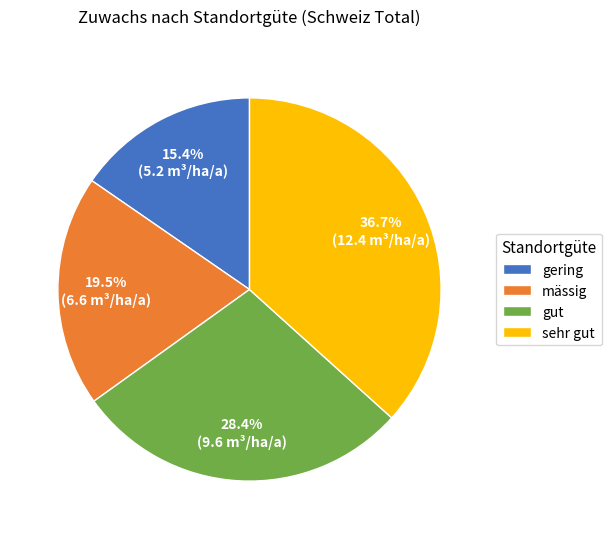

Rank the categories by value from highest to lowest.

sehr gut, gut, mässig, gering